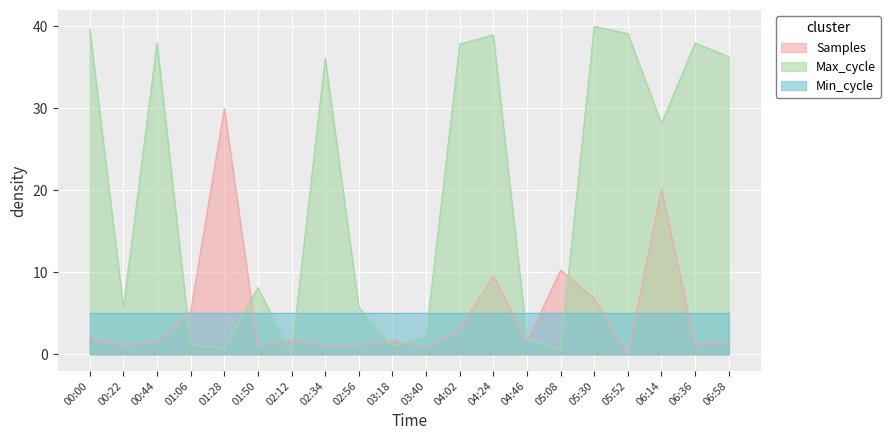

What is the difference between the second highest and minimum values in the Max_cycle series?

39.7